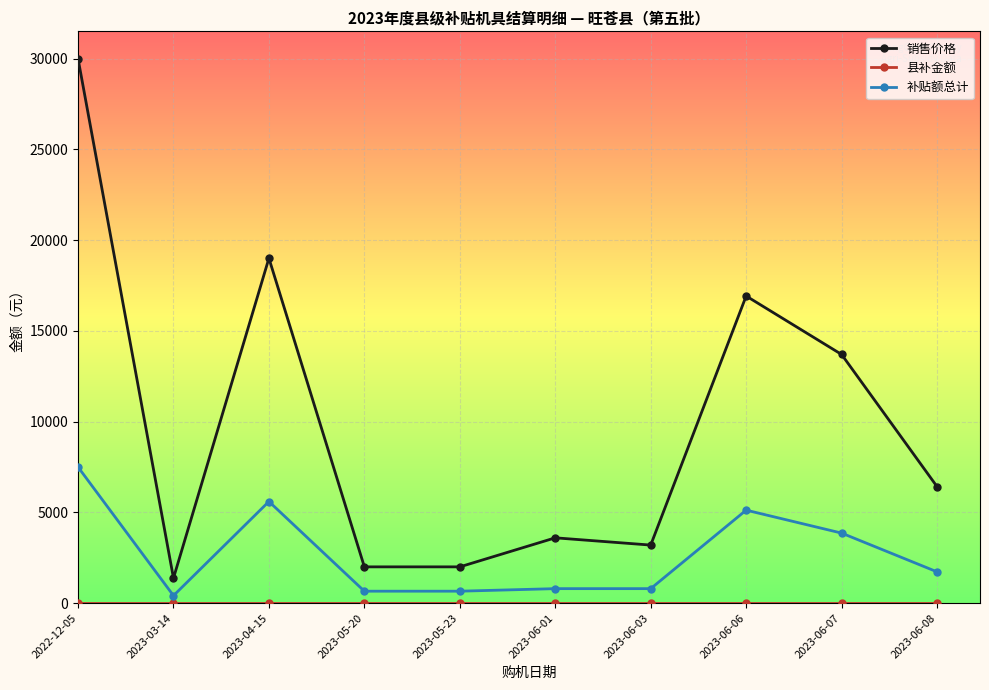

At which category does 销售价格 reach its first local valley?

2023-03-14